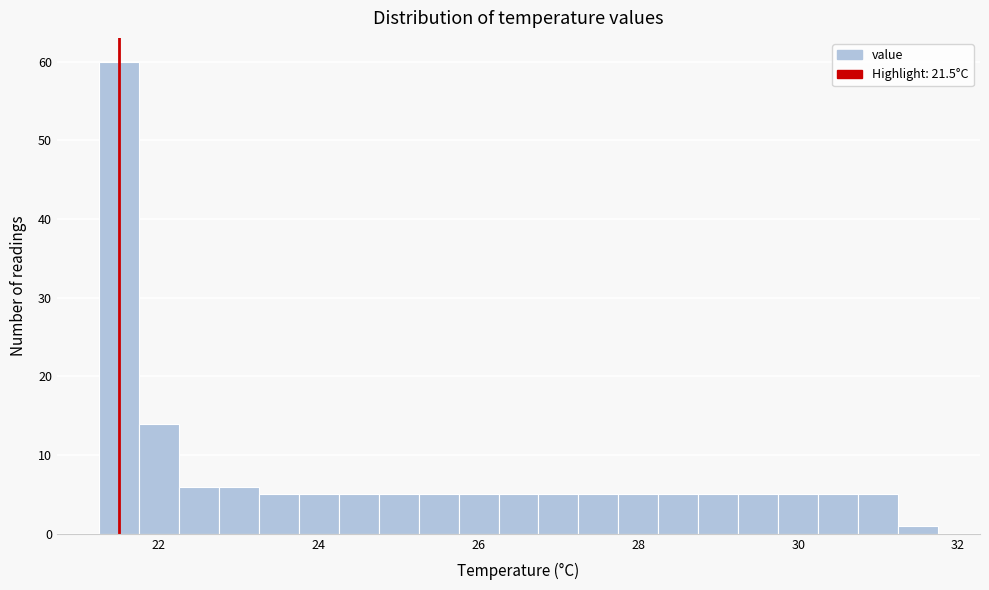

Read against the x-axis, roughly where is the centre of the tallest bar?

21.6